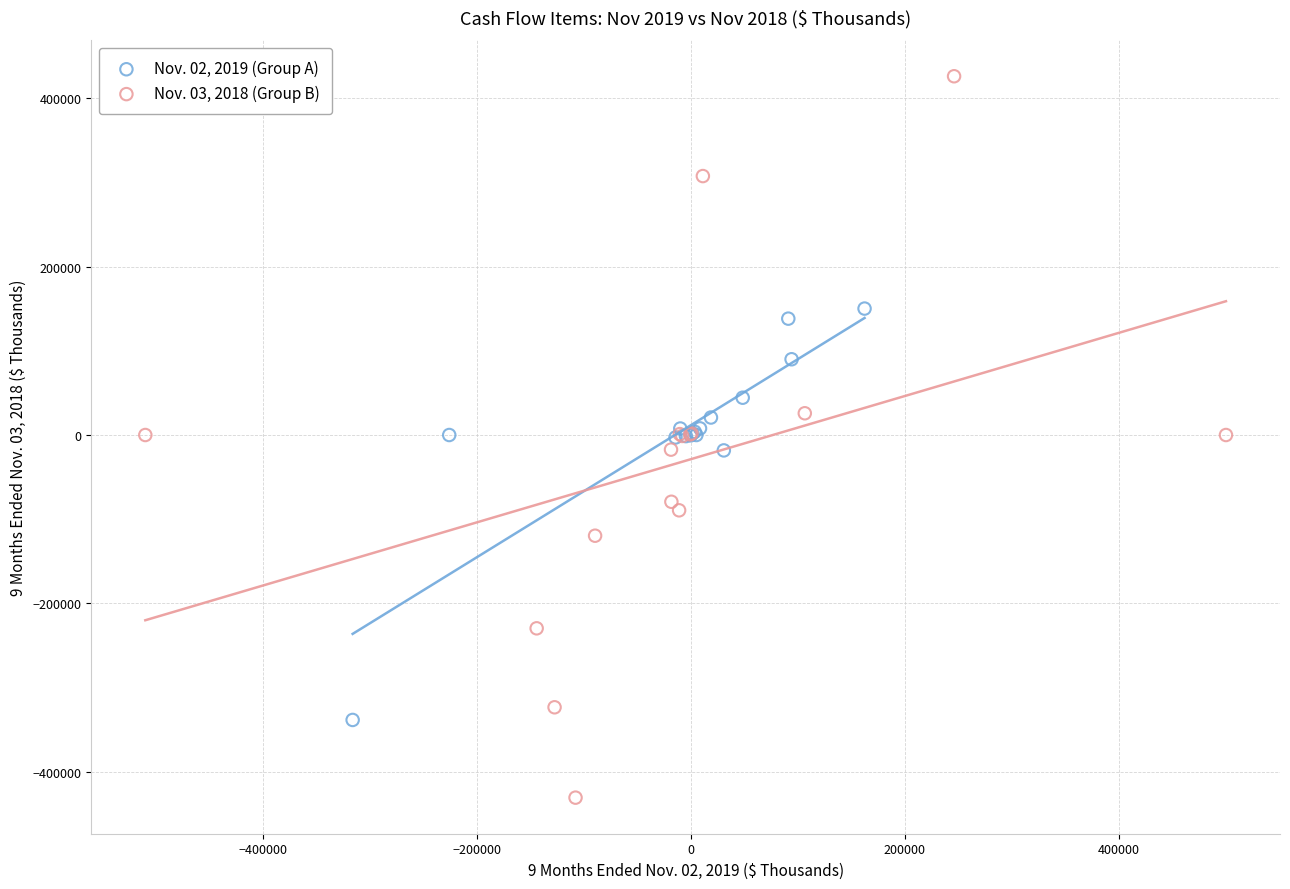

Which series reaches the maximum Y coordinate?

Nov. 03, 2018 (Group B)